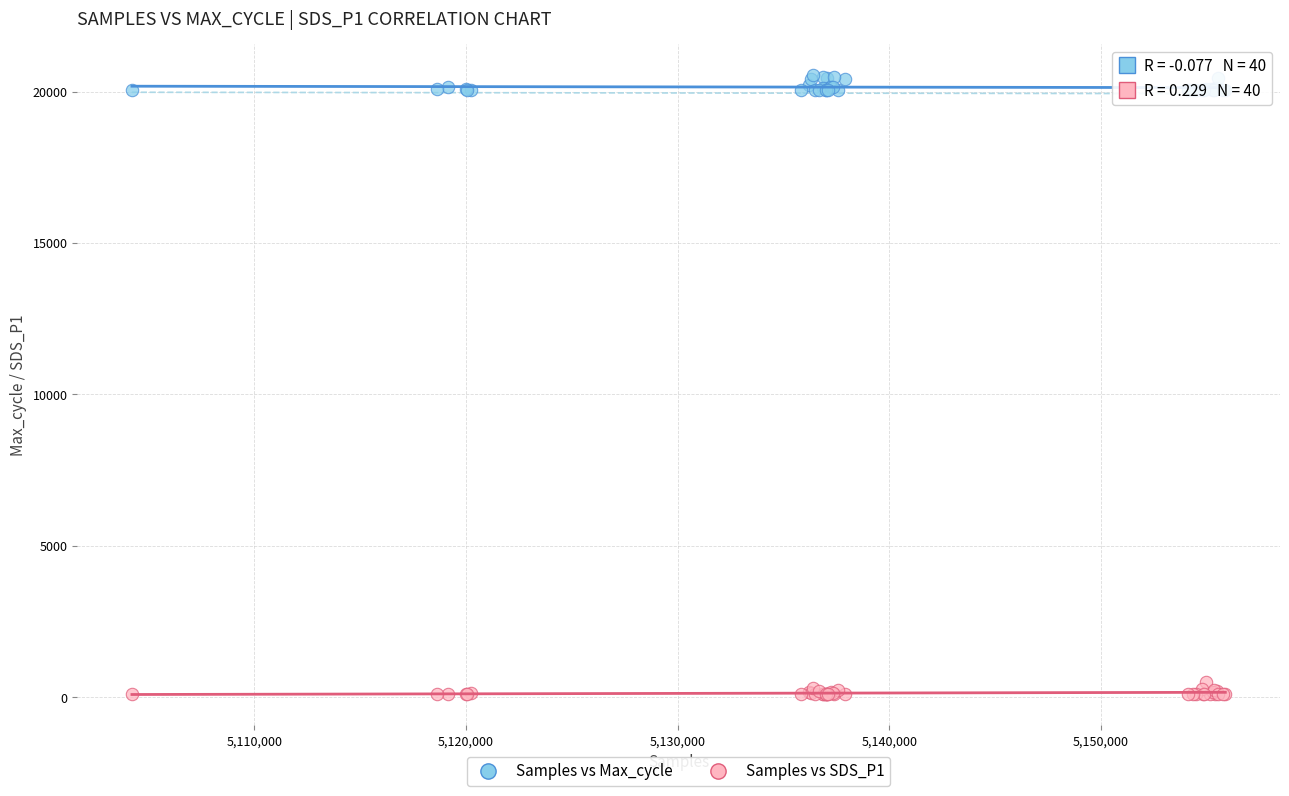

Which series contains the highest Y value?

Samples vs Max_cycle